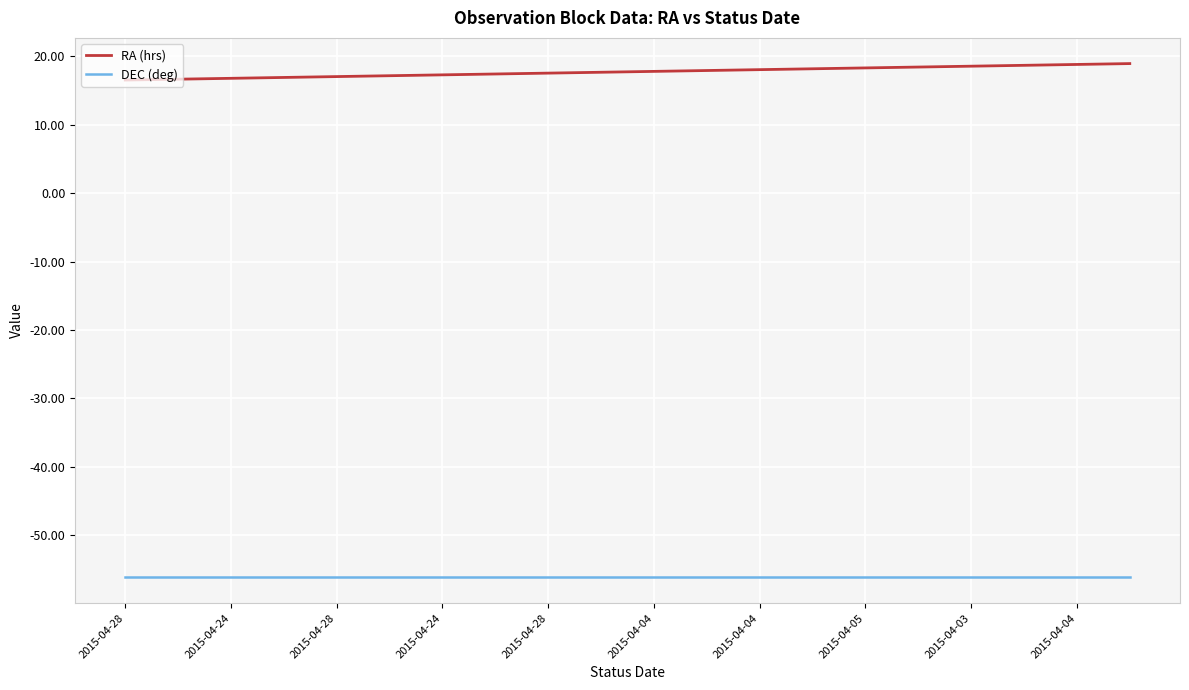

Rank the series by their average value, from lowest to highest.

DEC (deg), RA (hrs)